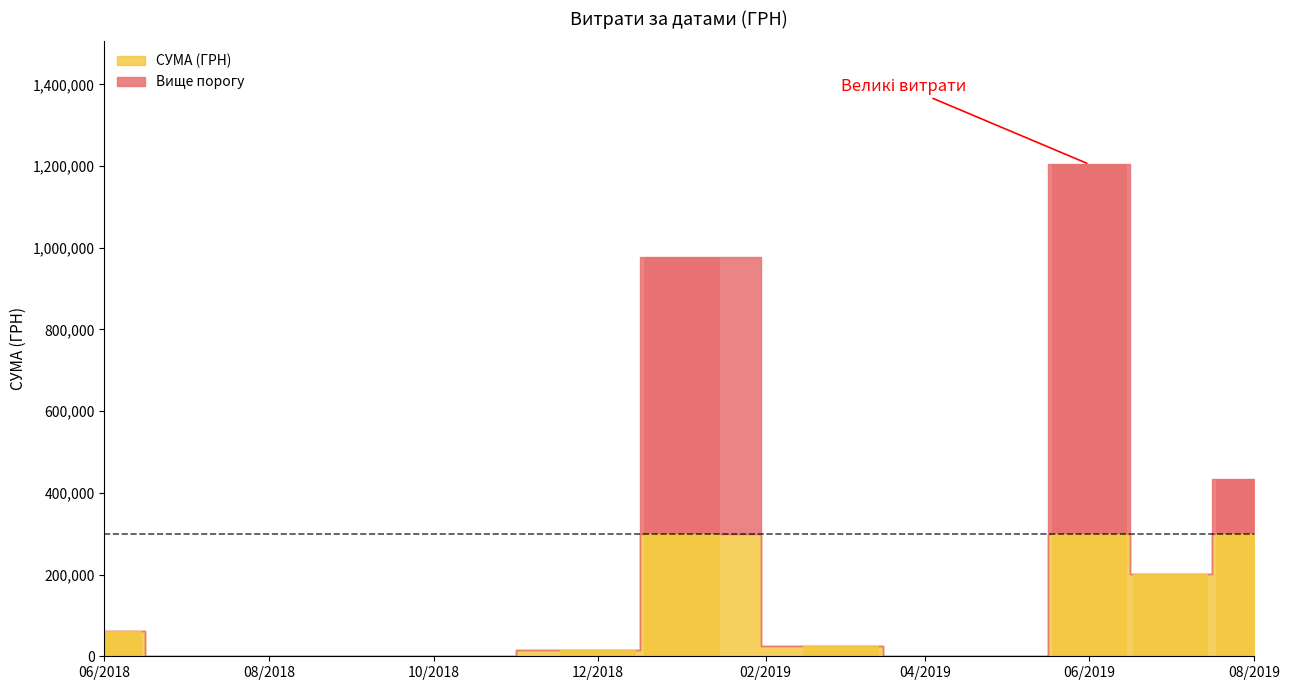

What is the value of the 30th bar from the left?

4095.0